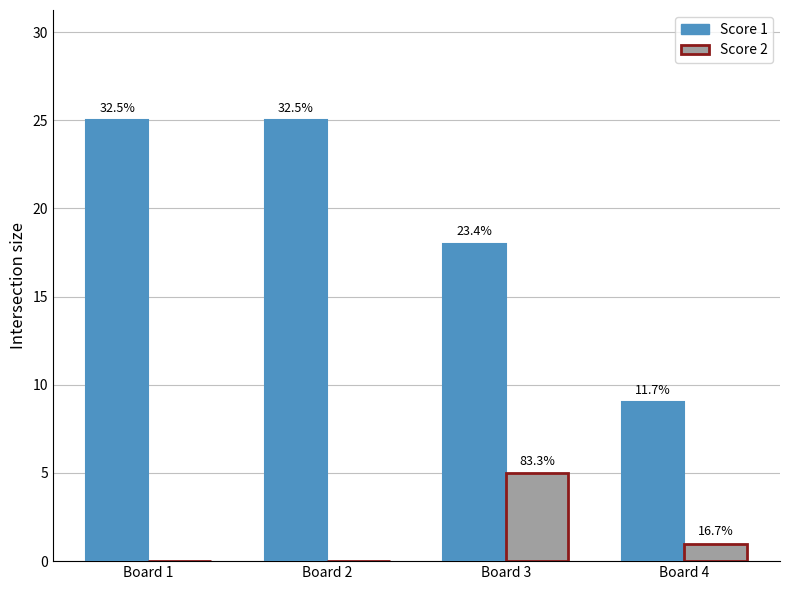

What are all the series names shown in the legend?

Score 1, Score 2